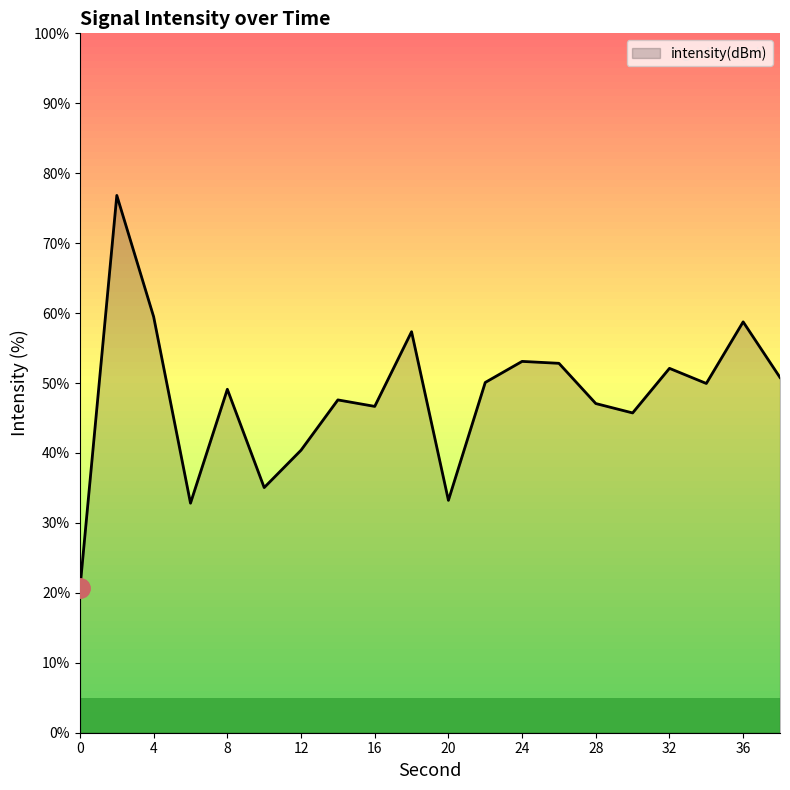

How many lines are shown in the chart?

1